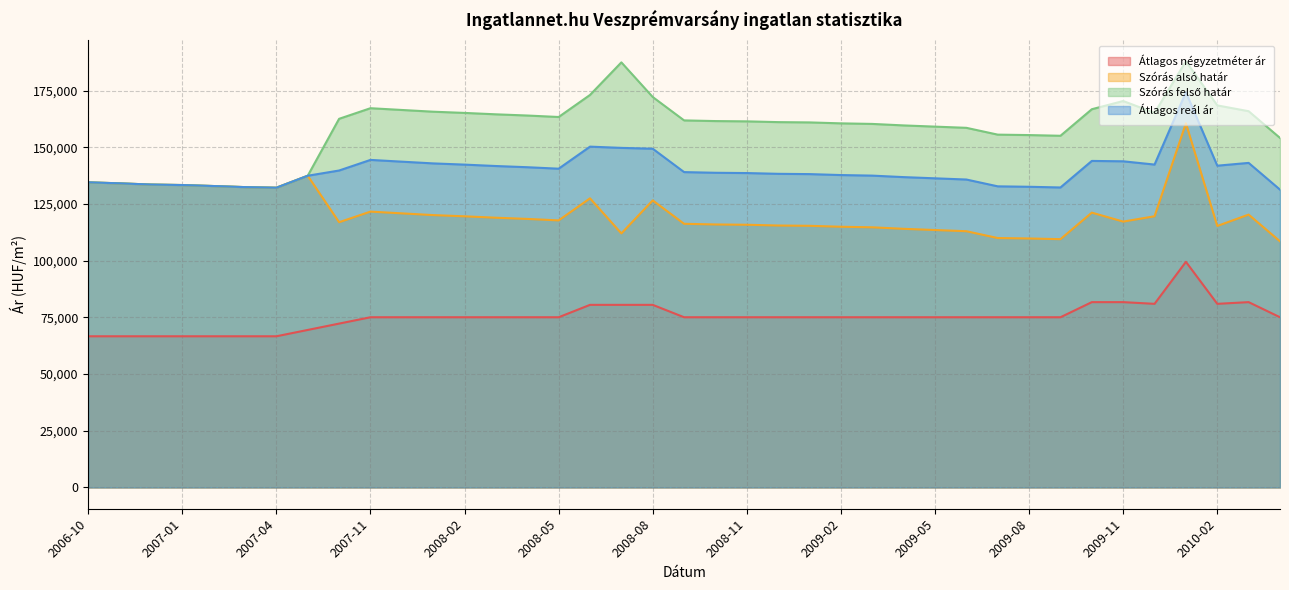

True or false: Szórás alsó határ has more than 1 interior local peaks.

True